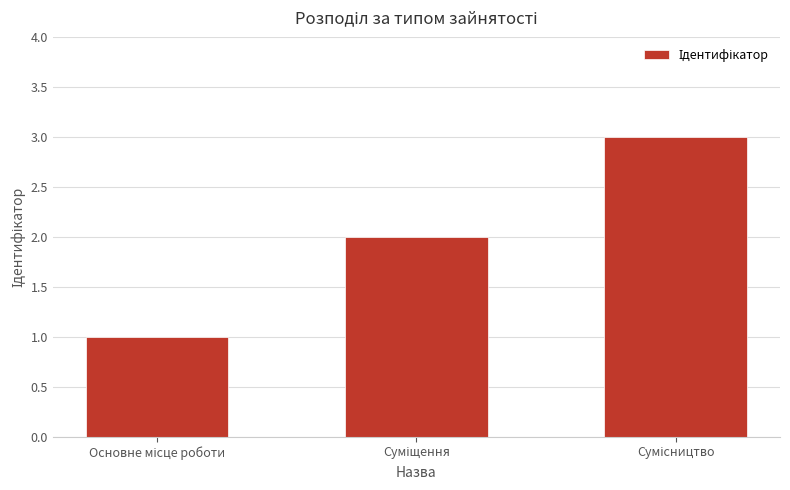

What is the sum of all values?

6